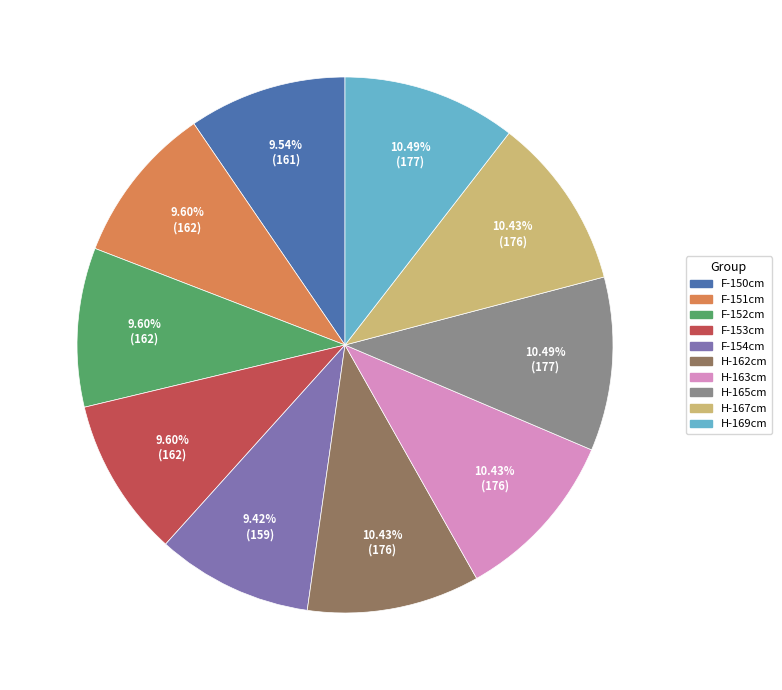

Count the number of slices in the pie.

10